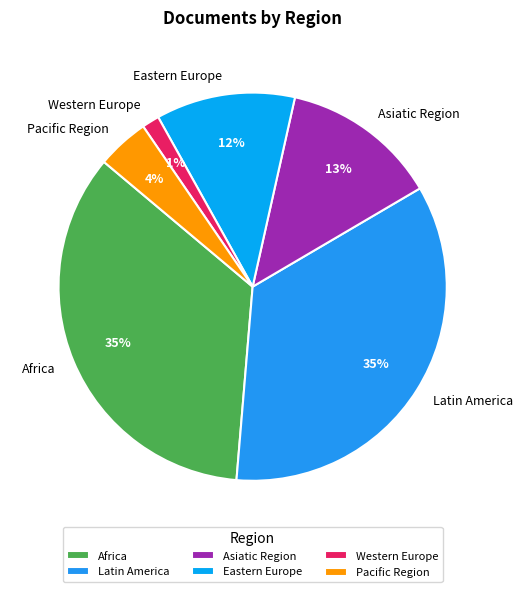

What is the ratio of the value at Pacific Region to the value at Latin America?

0.1